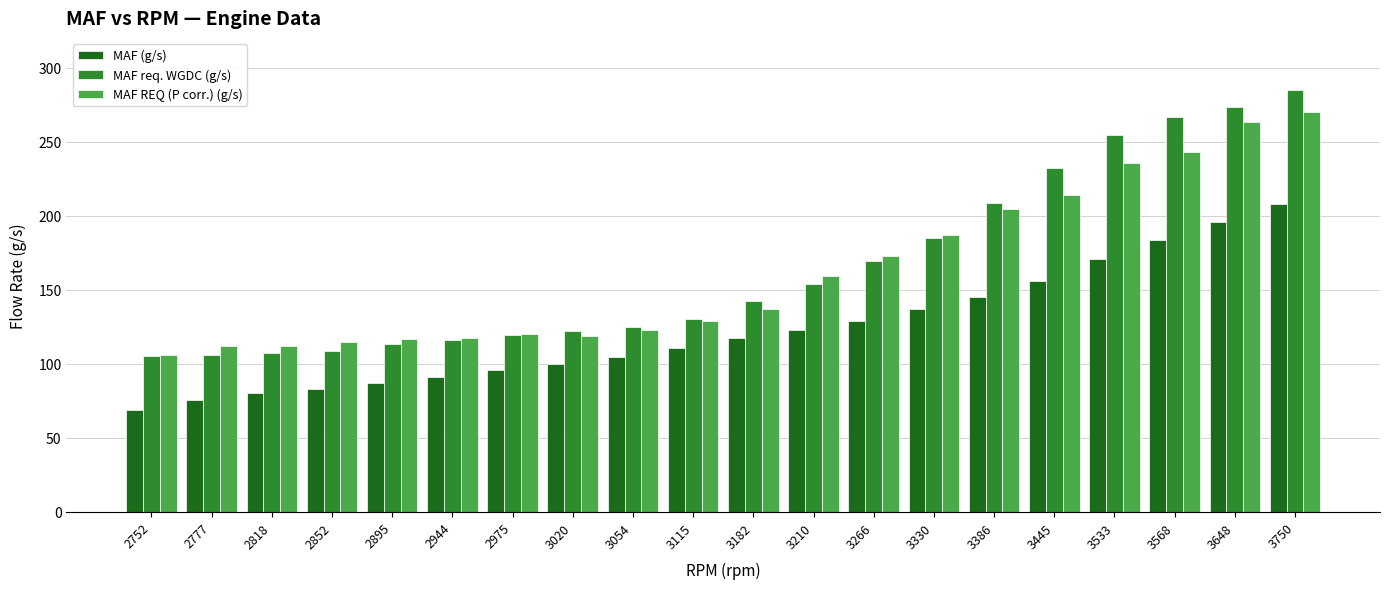

At which category is the sum across all series the highest?

3750